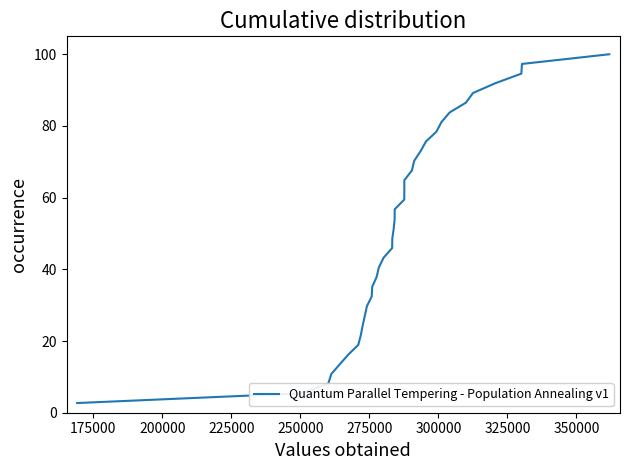

What is the greatest value displayed?

100.0